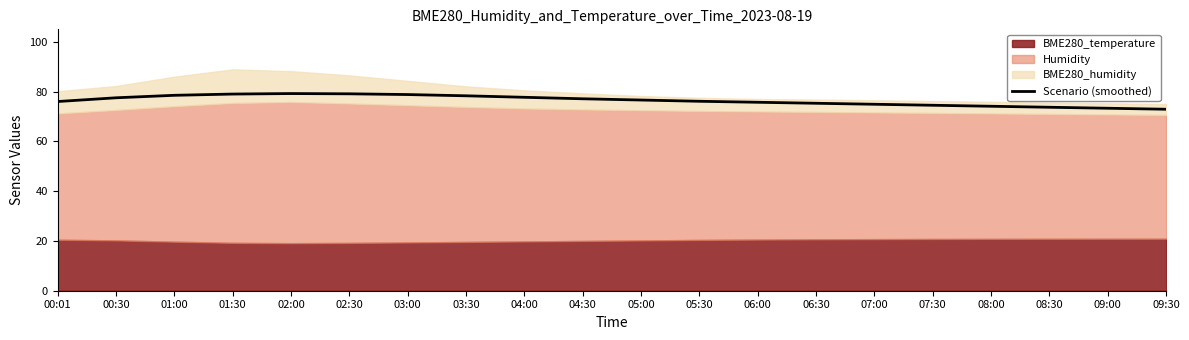

Is it true that Scenario (smoothed) equals 76.1 at 05:30?

True